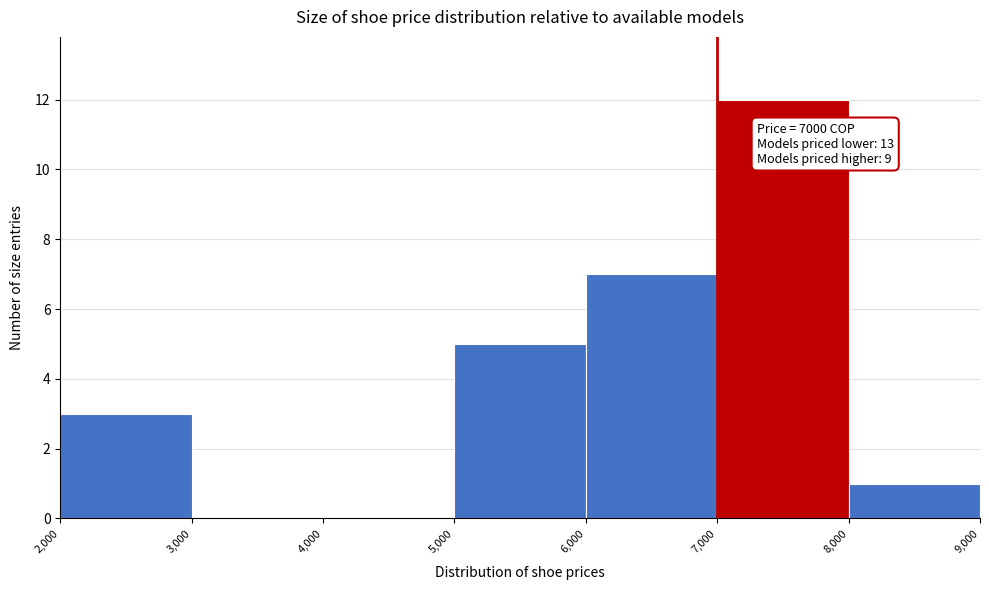

Over which range of the x-axis is the bar tallest?

7,000 to 8,000